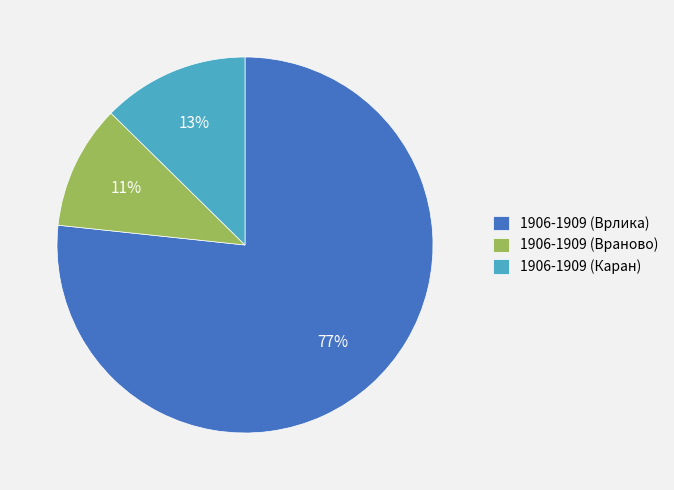

Which slice is the largest?

1906-1909 (Врлика)